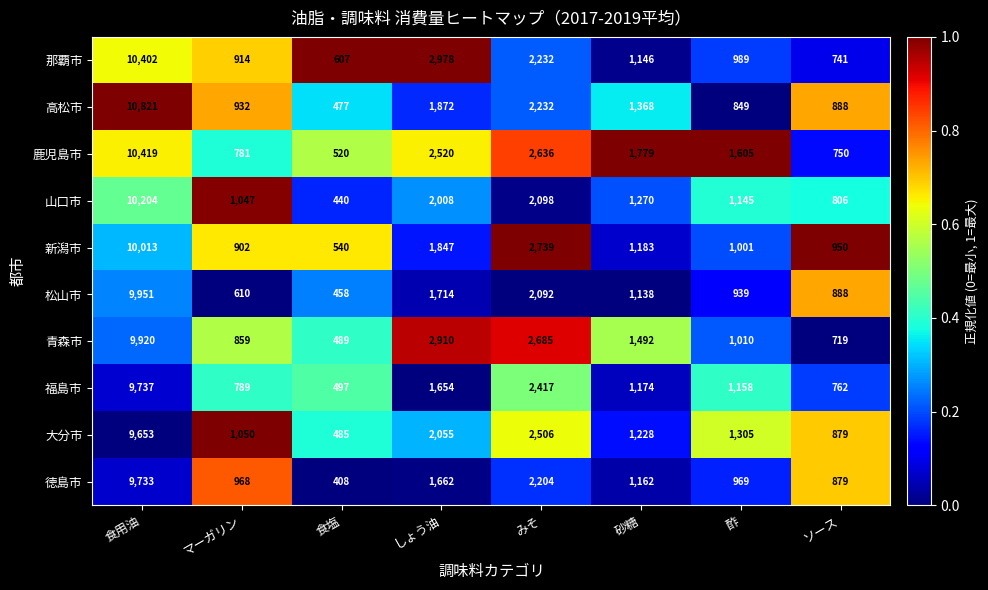

True or false: 青森市 has a value of 1119 at ソース.

False